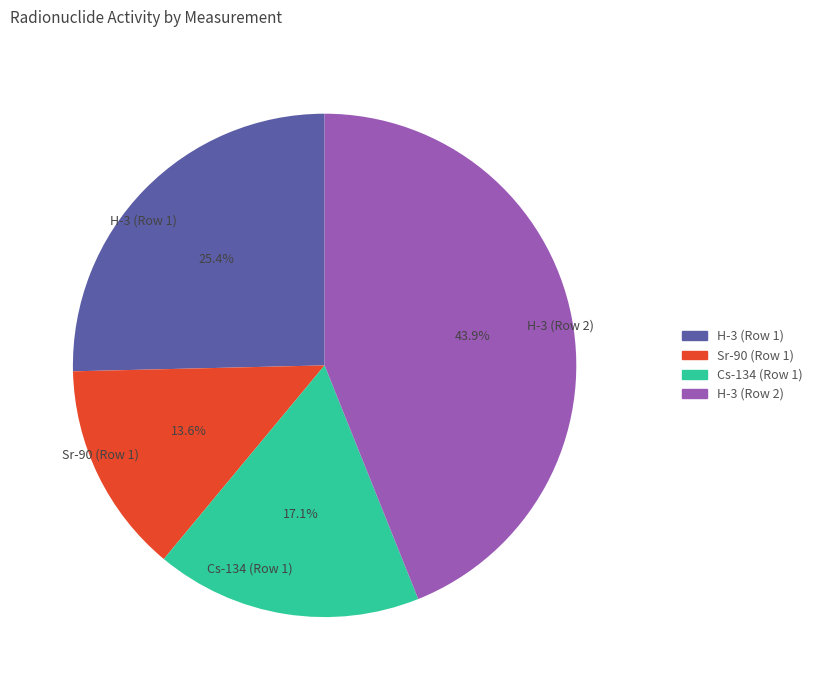

What is the ratio of the value at Sr-90 (Row 1) to the value at H-3 (Row 2)?

0.3